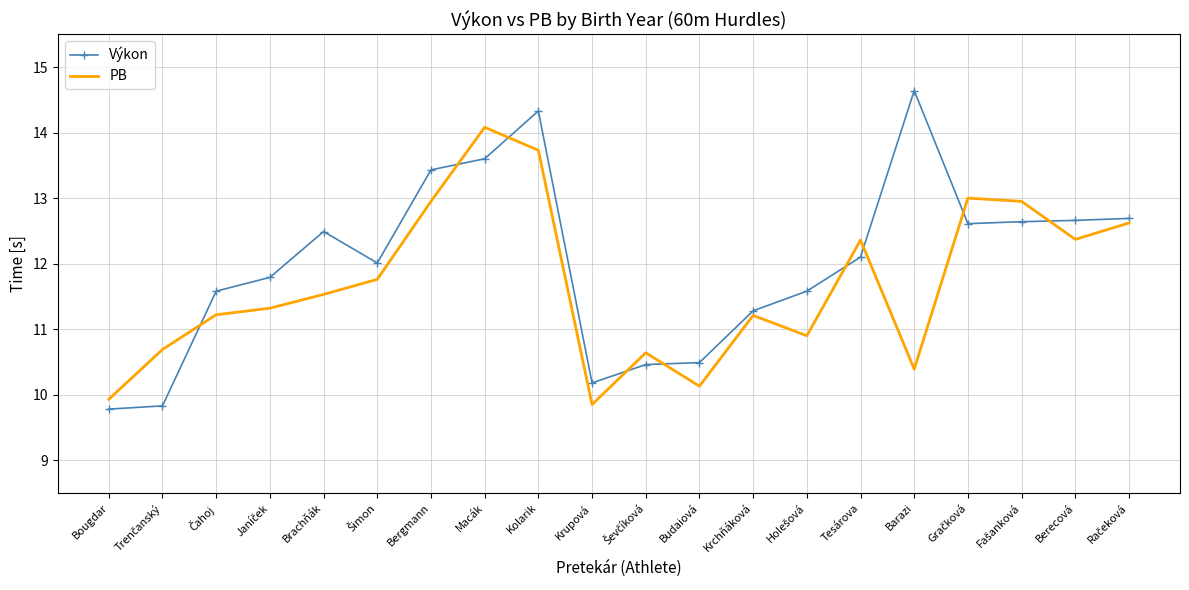

Which series has the largest total across all categories?

Výkon